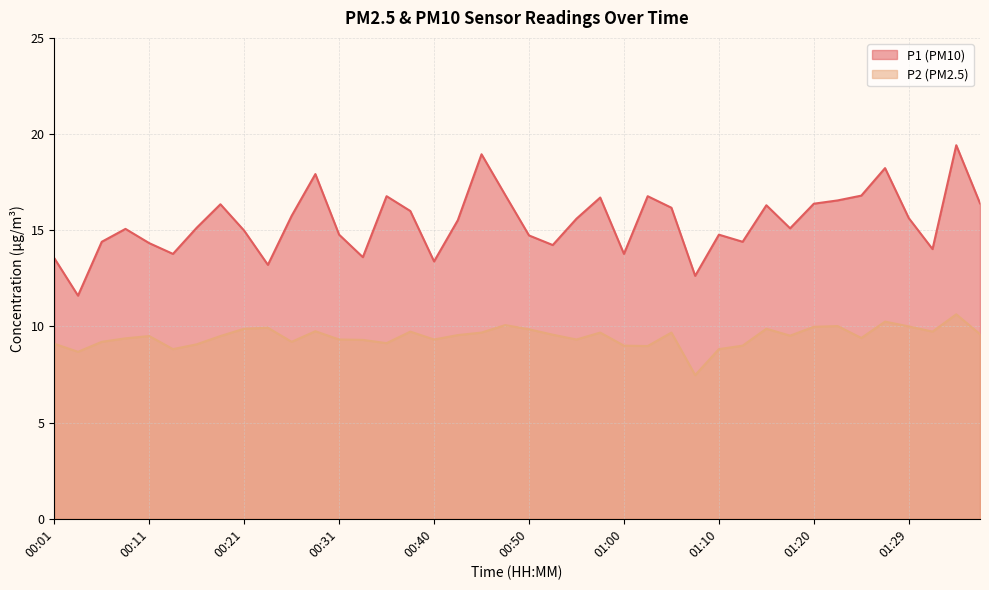

What is the difference between the maximum and minimum values in the P2 series?

3.2